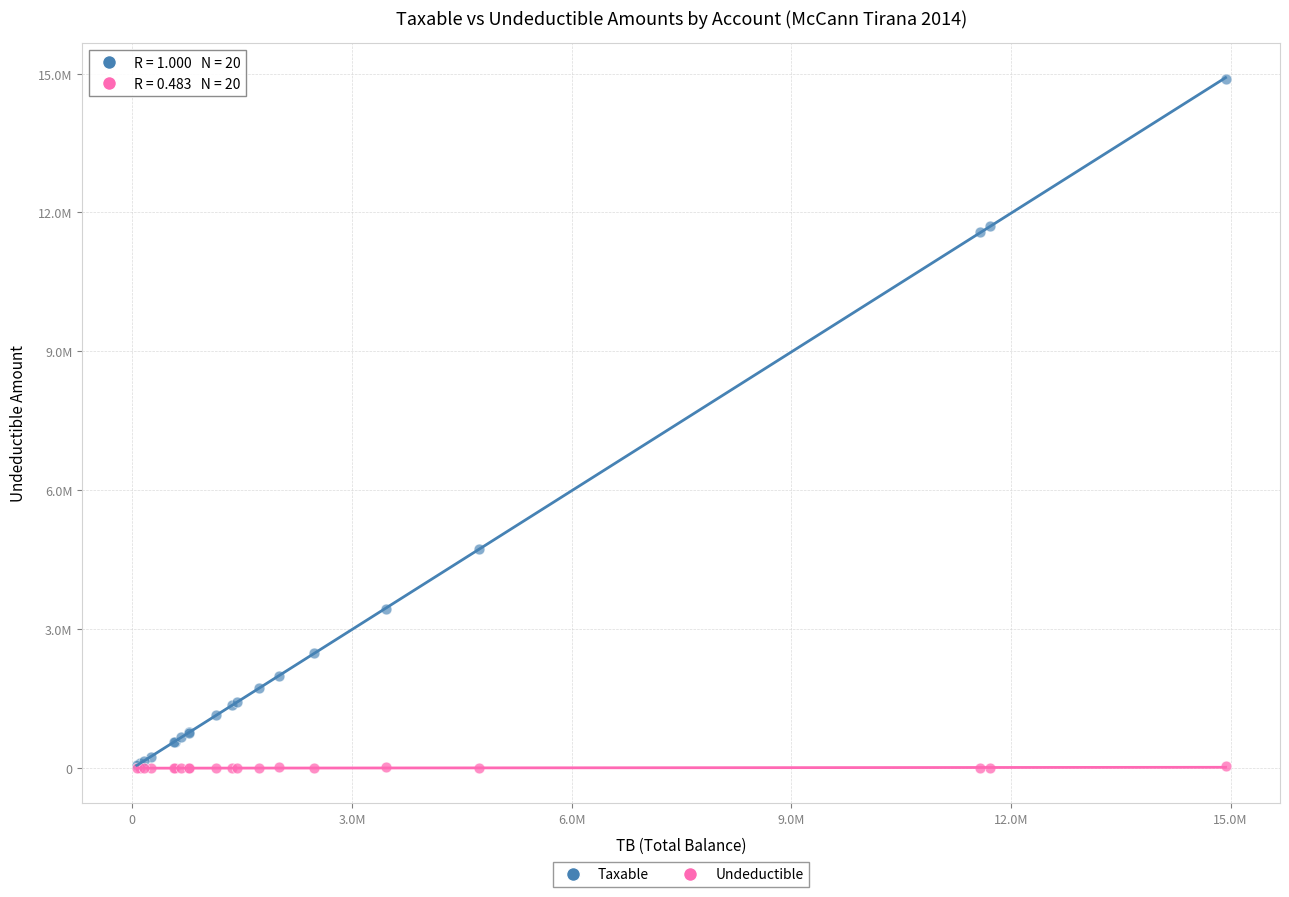

What are all the series names shown in the legend?

Taxable, Undeductible